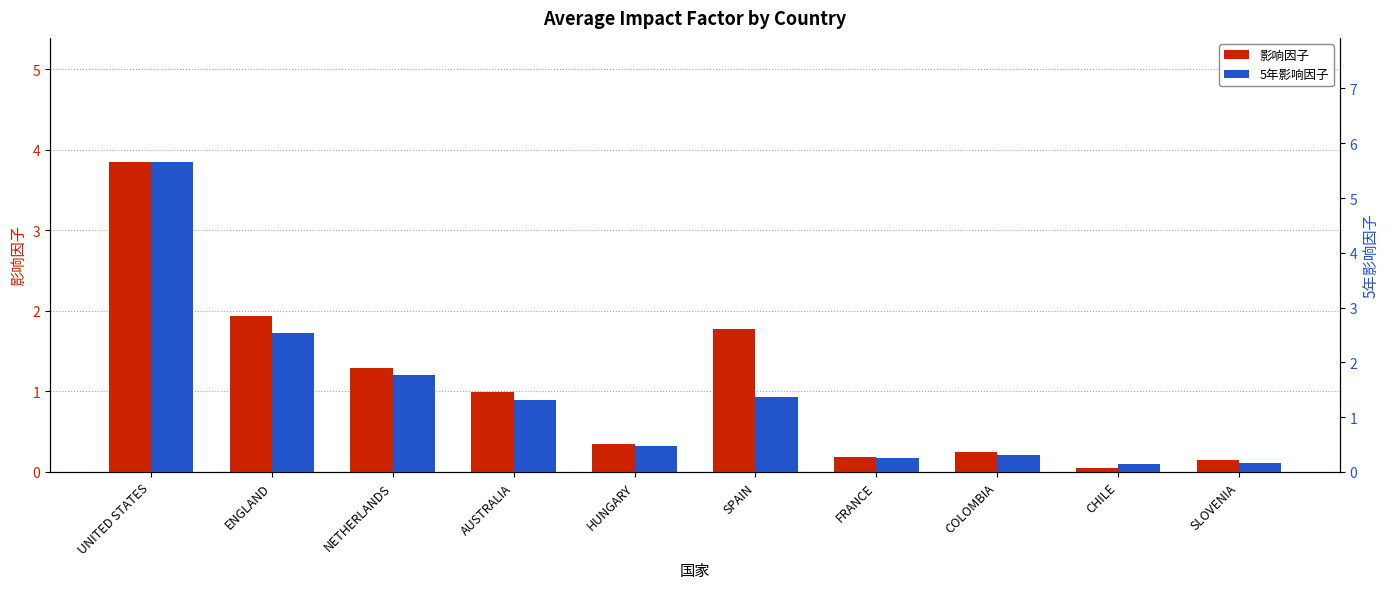

Reading right to left, extract all data points from this chart.

影响因子: SLOVENIA=0.1	CHILE=0.1	COLOMBIA=0.2	FRANCE=0.2	SPAIN=1.8	HUNGARY=0.4	AUSTRALIA=1.0	NETHERLANDS=1.3	ENGLAND=1.9	UNITED STATES=3.9
5年影响因子: SLOVENIA=0.2	CHILE=0.2	COLOMBIA=0.3	FRANCE=0.3	SPAIN=1.4	HUNGARY=0.5	AUSTRALIA=1.3	NETHERLANDS=1.8	ENGLAND=2.5	UNITED STATES=5.7